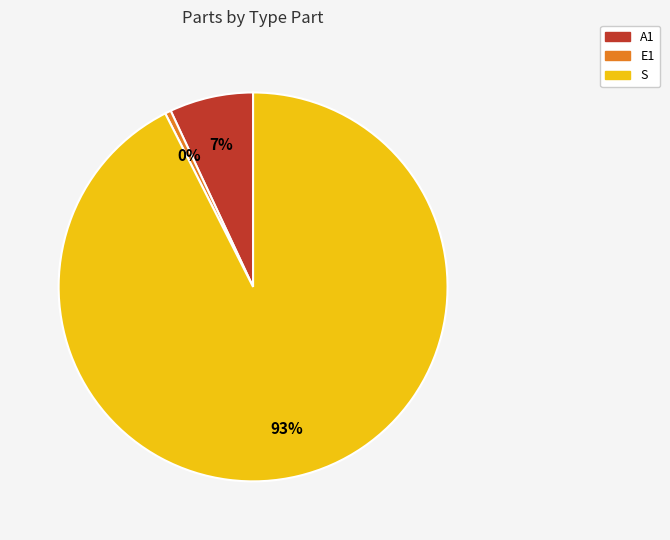

How many slices are in this pie chart?

3